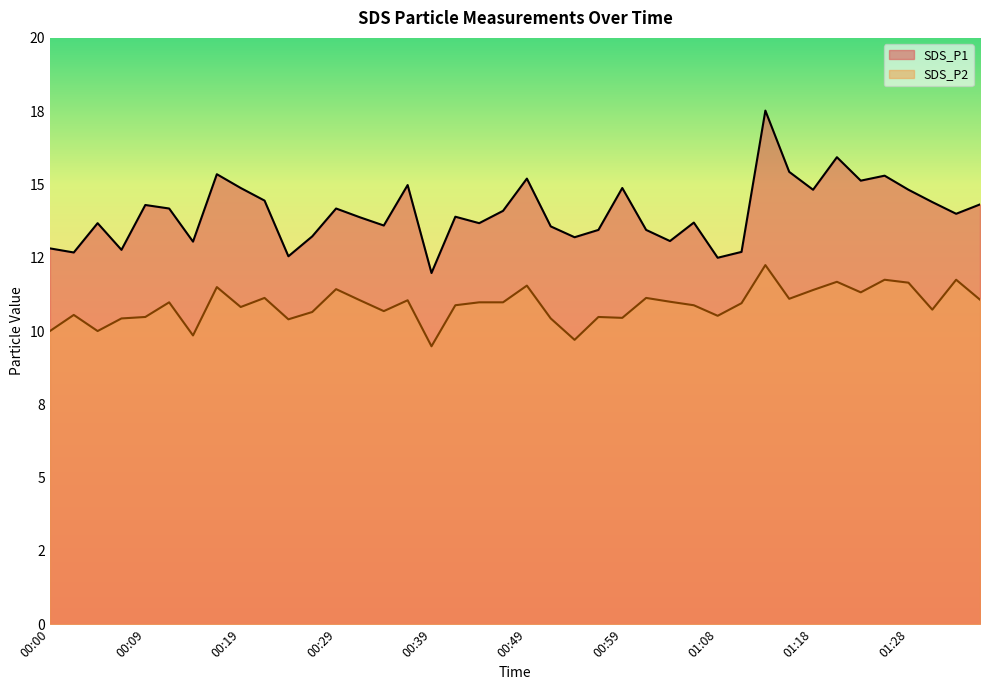

List the labels in order of SDS_P2 value, largest first.

01:13, 01:26, 01:33, 01:21, 01:28, 00:49, 00:17, 00:29, 01:18, 01:23, 00:22, 01:01, 01:16, 01:35, 00:32, 00:36, 01:04, 00:12, 00:44, 00:46, 01:11, 00:41, 01:06, 00:19, 01:31, 00:34, 00:27, 00:02, 01:08, 00:09, 00:56, 00:59, 00:07, 00:51, 00:24, 00:00, 00:05, 00:14, 00:54, 00:39